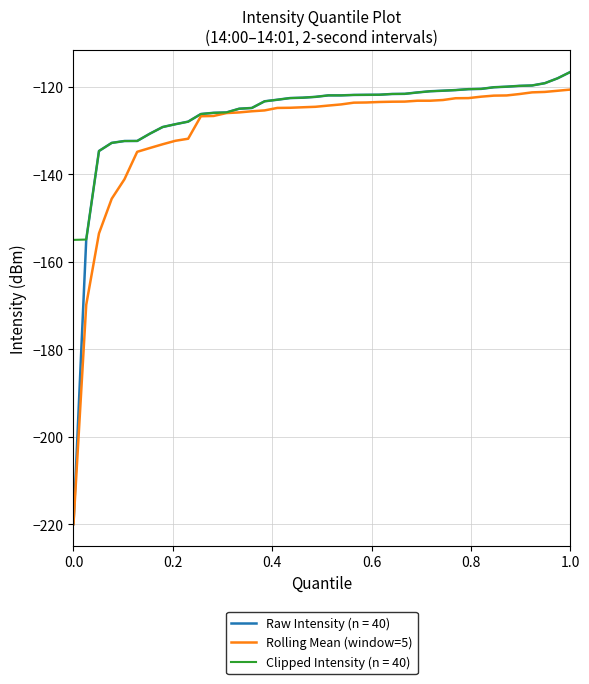

What is the lowest value of the Clipped Intensity (n = 40) series?

-155.0